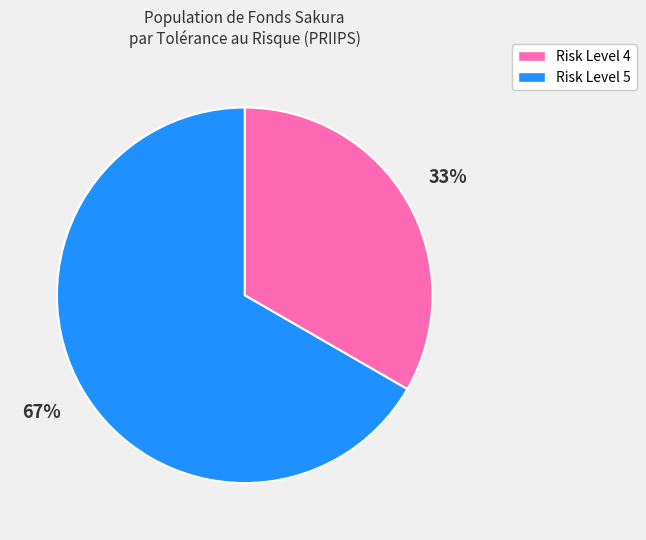

To the nearest percent, what is the average slice percentage?

50%